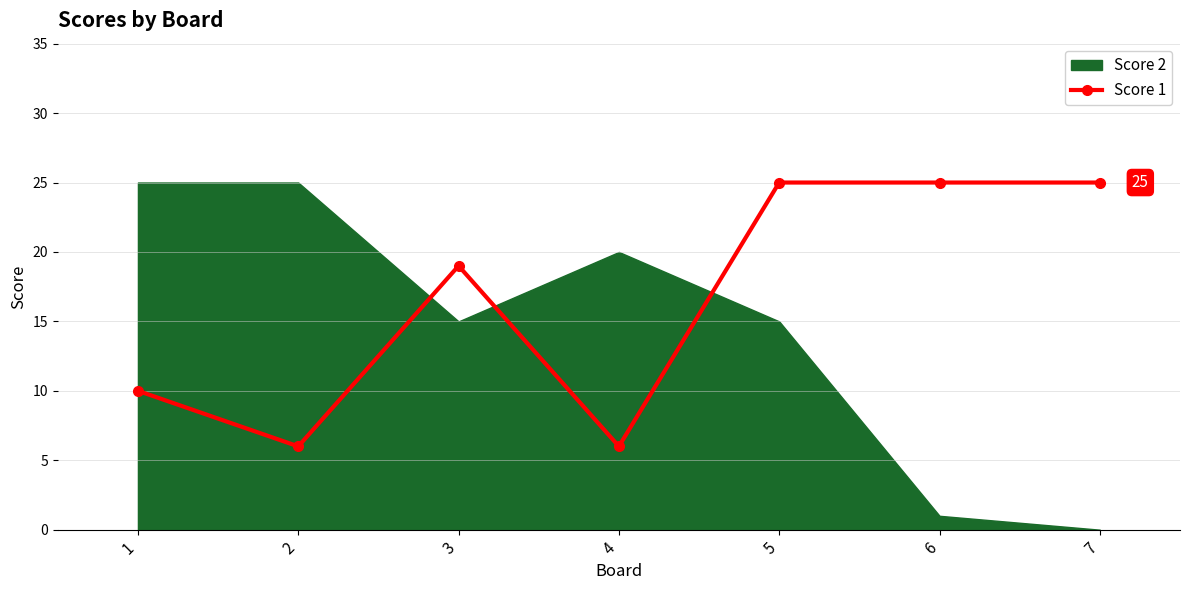

List the labels in order of value, smallest first.

2, 4, 1, 3, 5, 6, 7